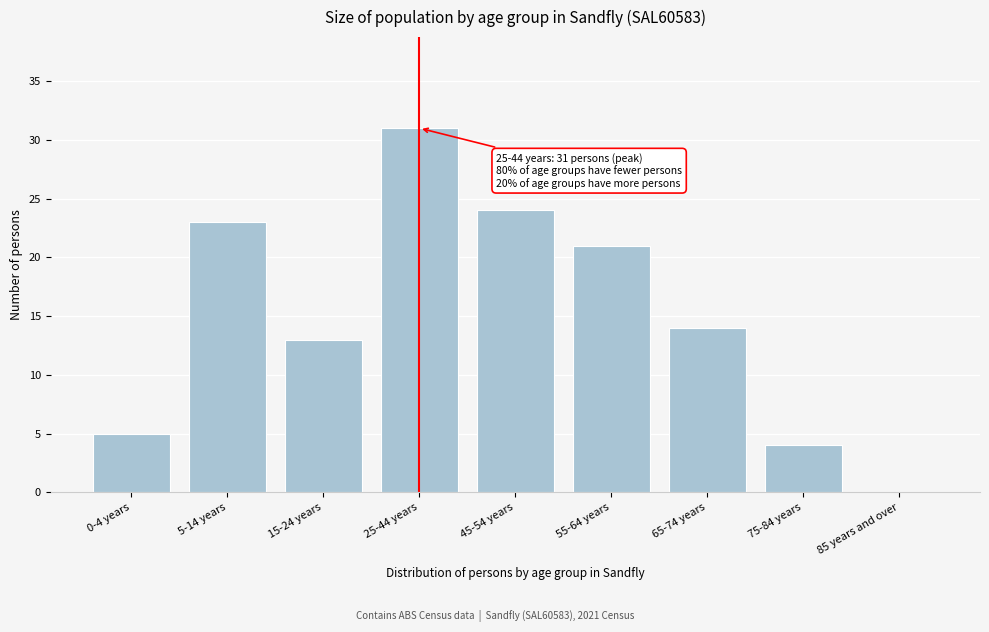

Reading right to left, transcribe all the data shown in this chart.

85 years and over=0	75-84 years=4	65-74 years=14	55-64 years=21	45-54 years=24	25-44 years=31	15-24 years=13	5-14 years=23	0-4 years=5